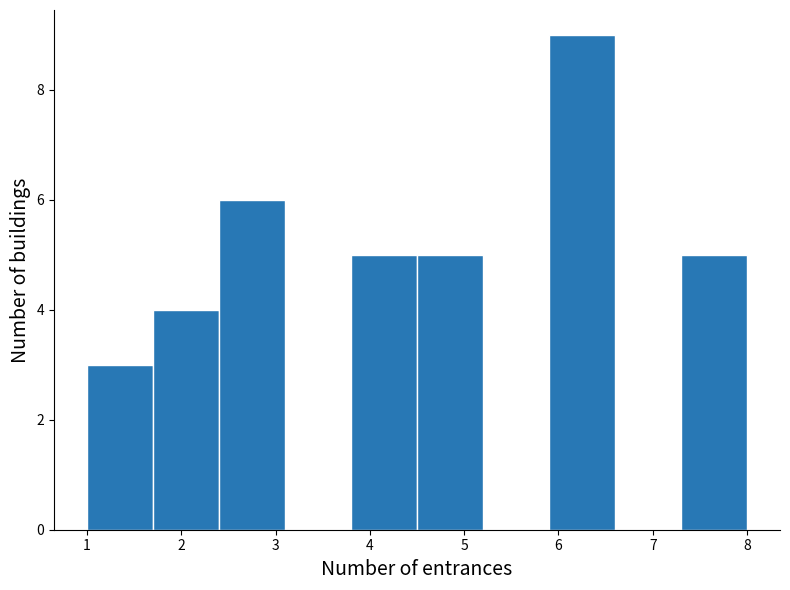

Reading left to right, list every bar in this chart as the range it spans on the x-axis followed by its height. The values are not printed on the chart, so give them approximately, as read against the axis.

1.0 to 1.7: 3
1.7 to 2.4: 4
2.4 to 3.1: 6
3.1 to 3.8: 0
3.8 to 4.5: 5
4.5 to 5.2: 5
5.2 to 5.9: 0
5.9 to 6.6: 9
6.6 to 7.3: 0
7.3 to 8.0: 5